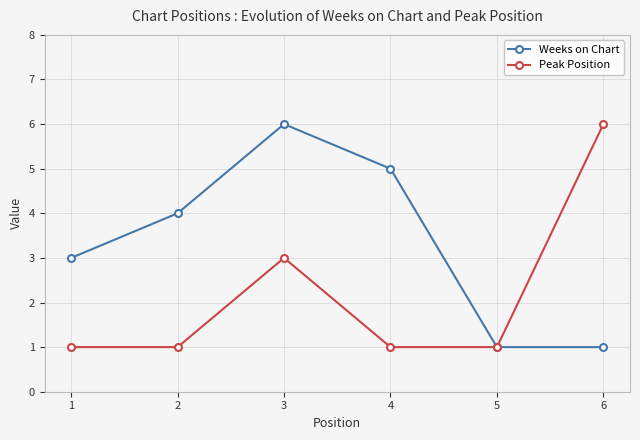

List the series in order of their overall mean, highest first.

Weeks on Chart, Peak Position